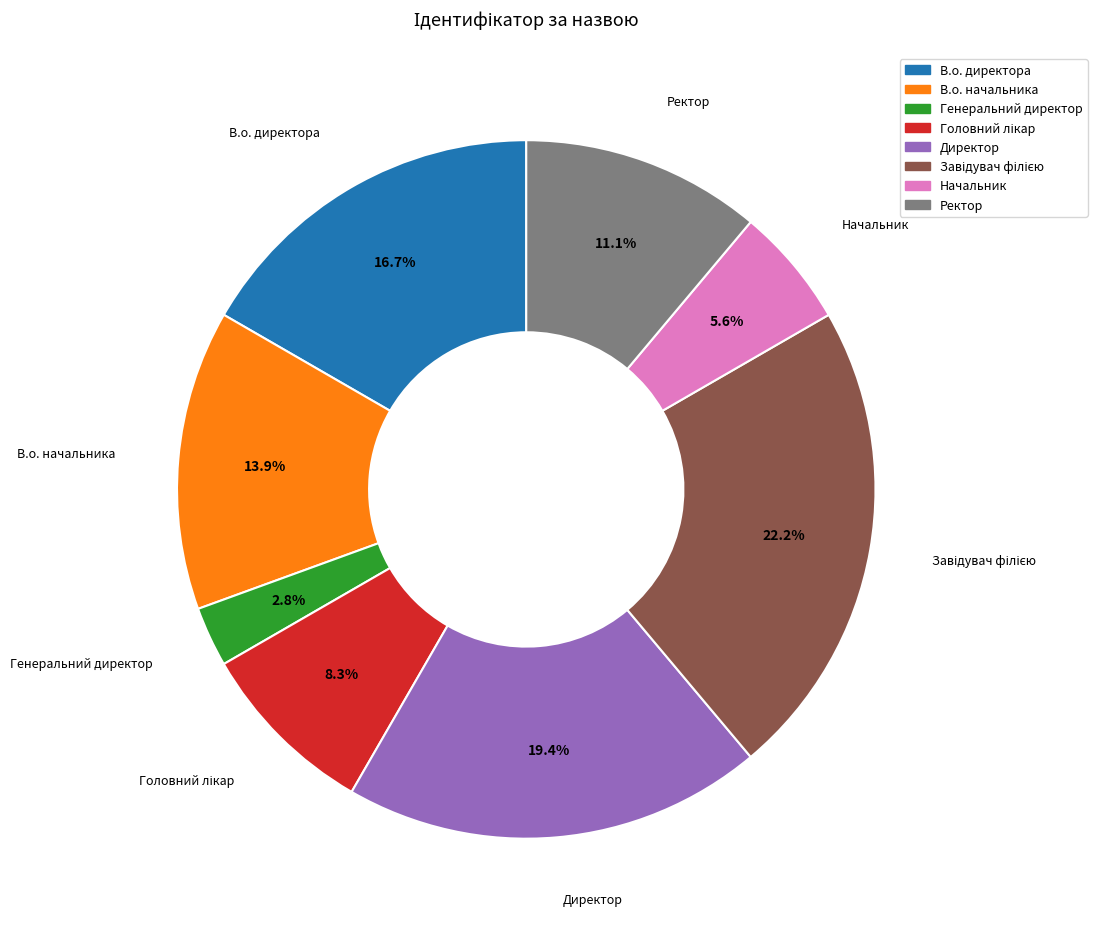

Between В.о. директора and Директор, which is larger?

Директор